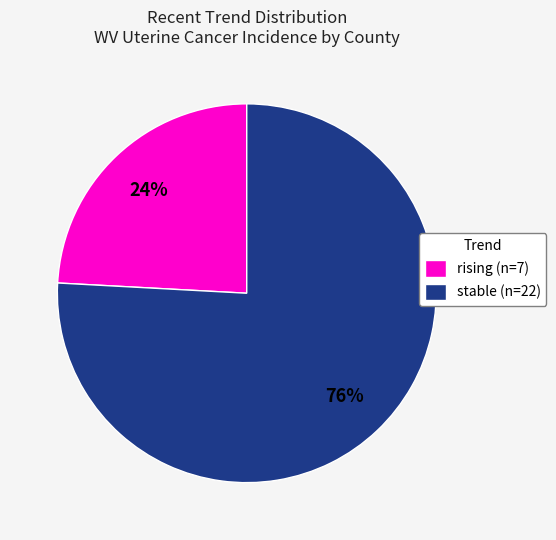

What is the ratio of the value at rising (n=7) to the value at stable (n=22)?

0.3